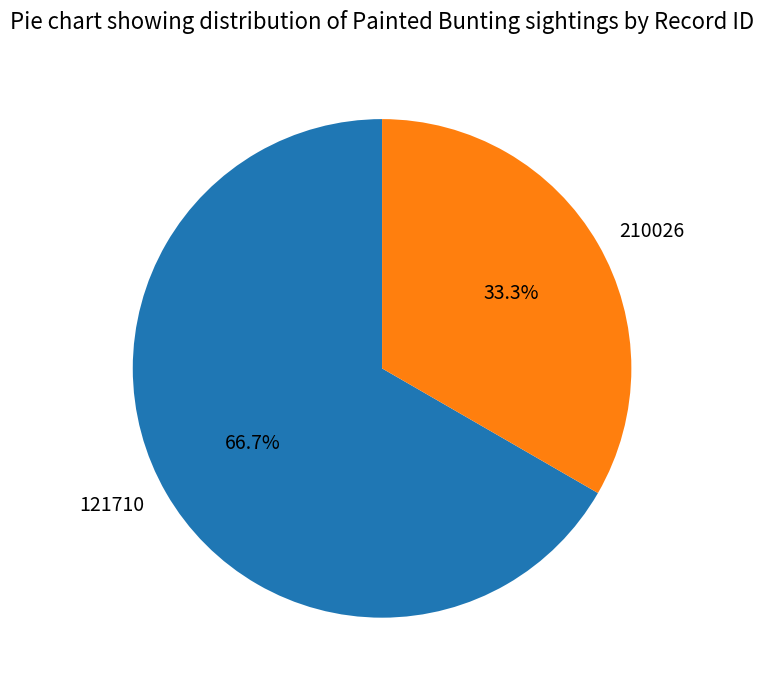

How many segments does this pie chart have?

2